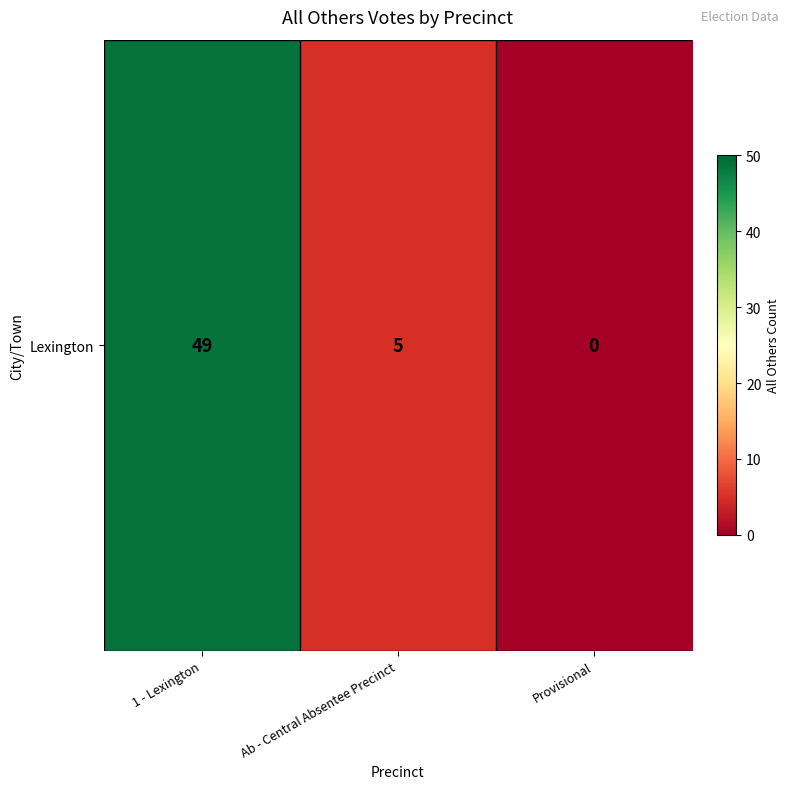

Between Provisional and Ab - Central Absentee Precinct, which is larger?

Ab - Central Absentee Precinct